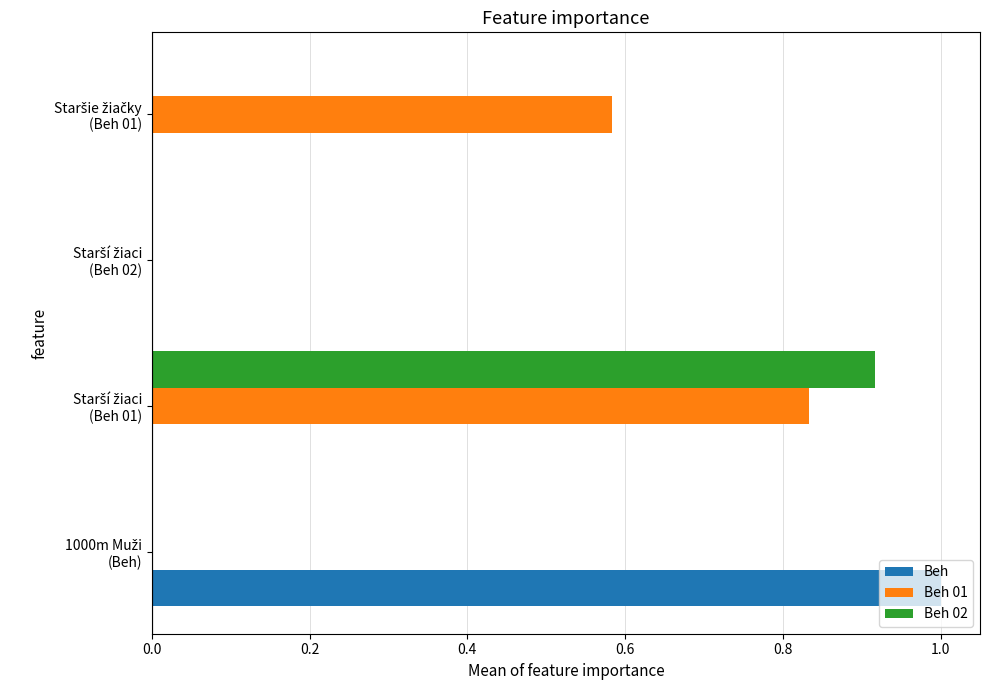

How many data points does each series have?

4